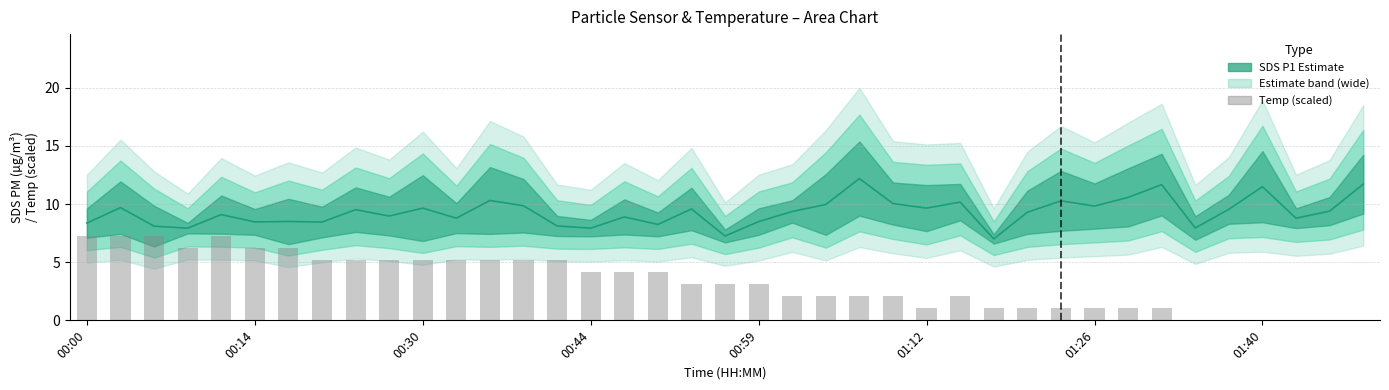

Which has a higher value, 00:14 or 32?

32